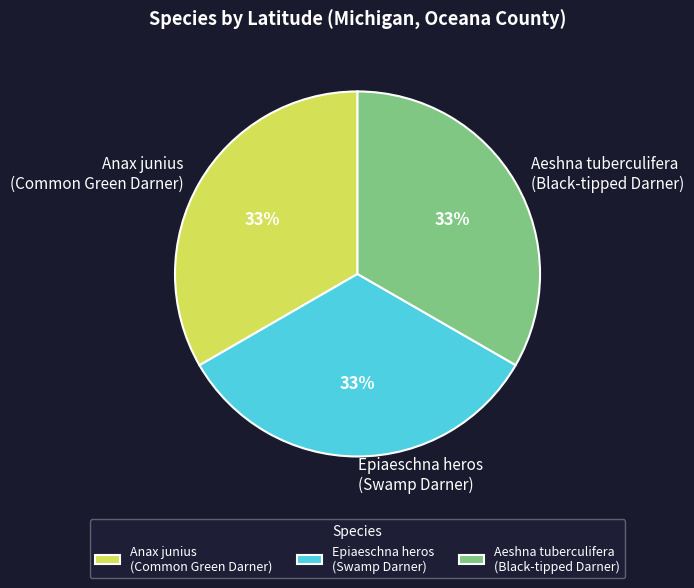

Approximately how many times larger is the value at Aeshna tuberculifera (Black-tipped Darner) compared to Anax junius (Common Green Darner)?

1.0